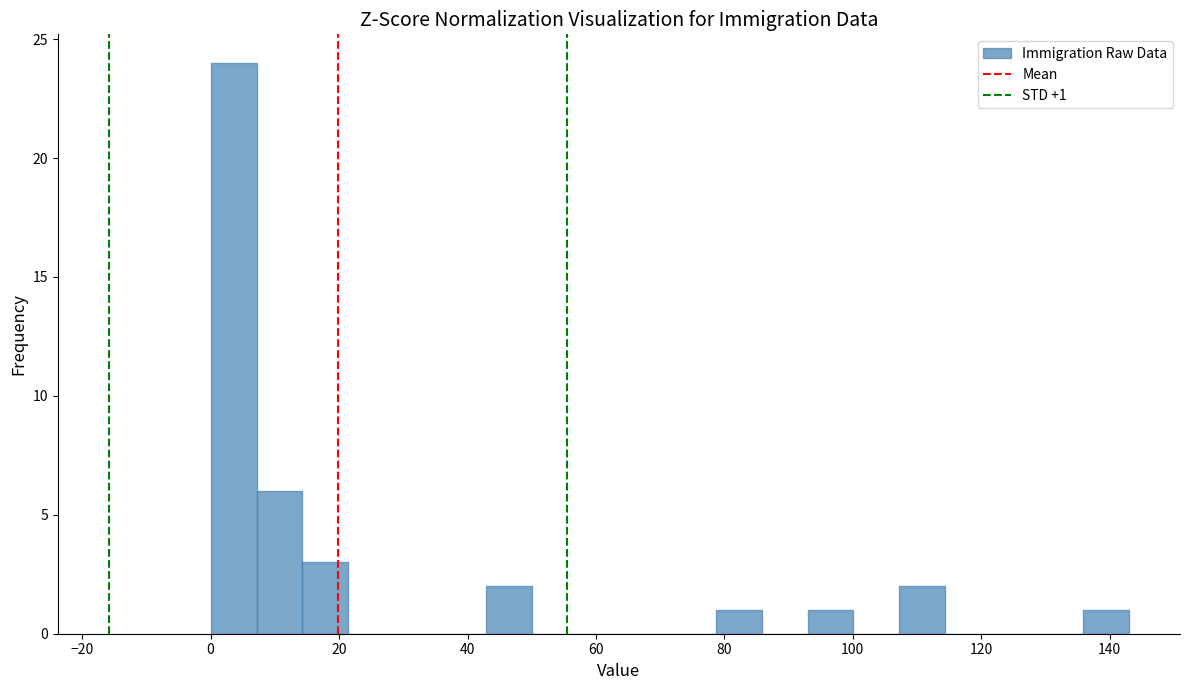

Read against the x-axis, roughly where is the centre of the tallest bar?

4